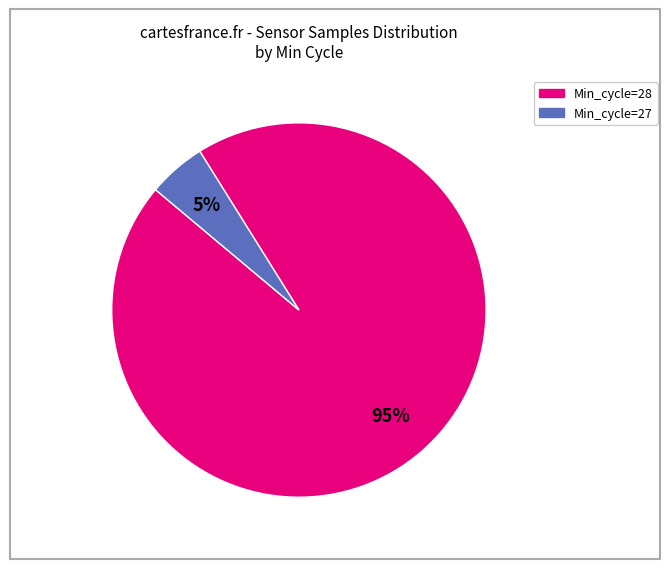

Is there a majority slice in this chart?

Yes